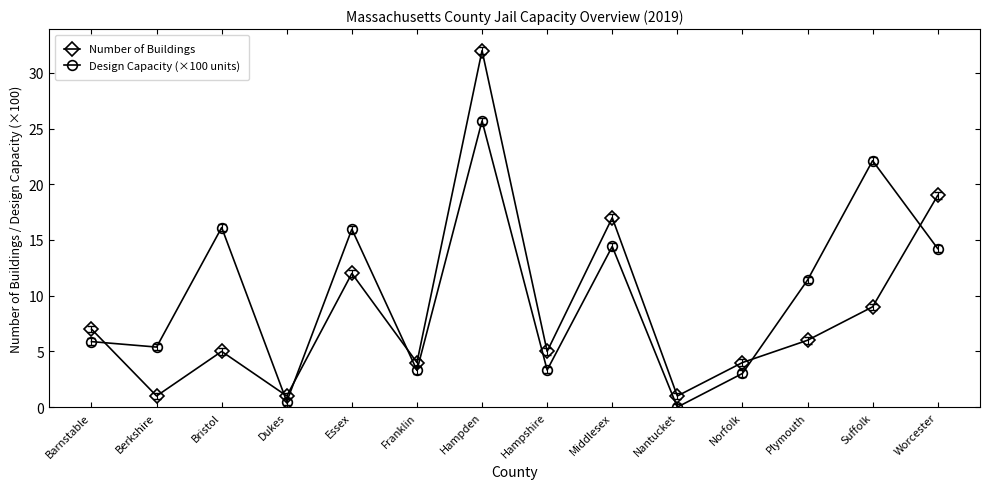

Which series has the widest spread of values?

Number of Buildings